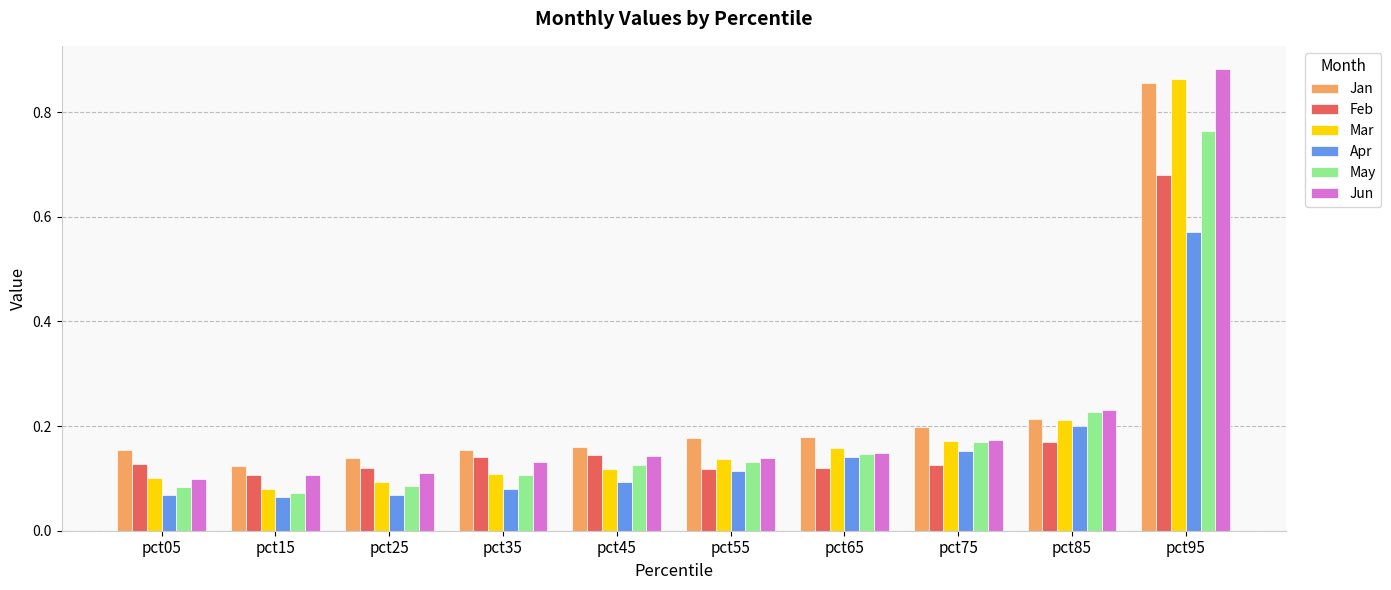

Which category has the highest value in the Mar series?

pct95